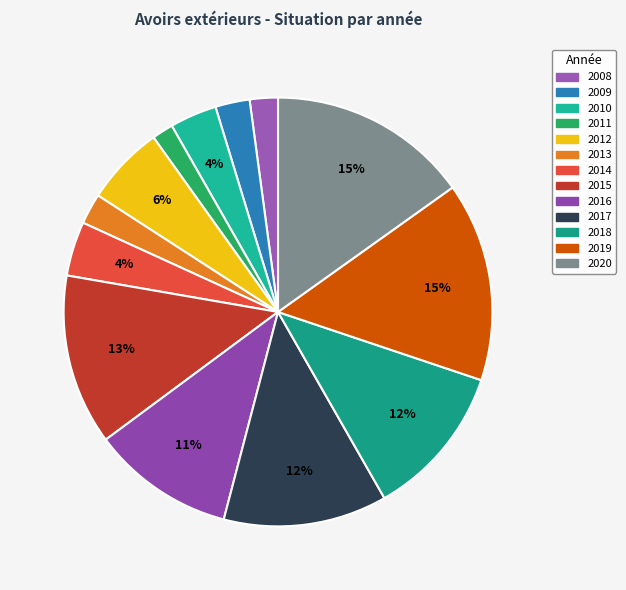

Between 2016 and 2012, which is larger?

2016